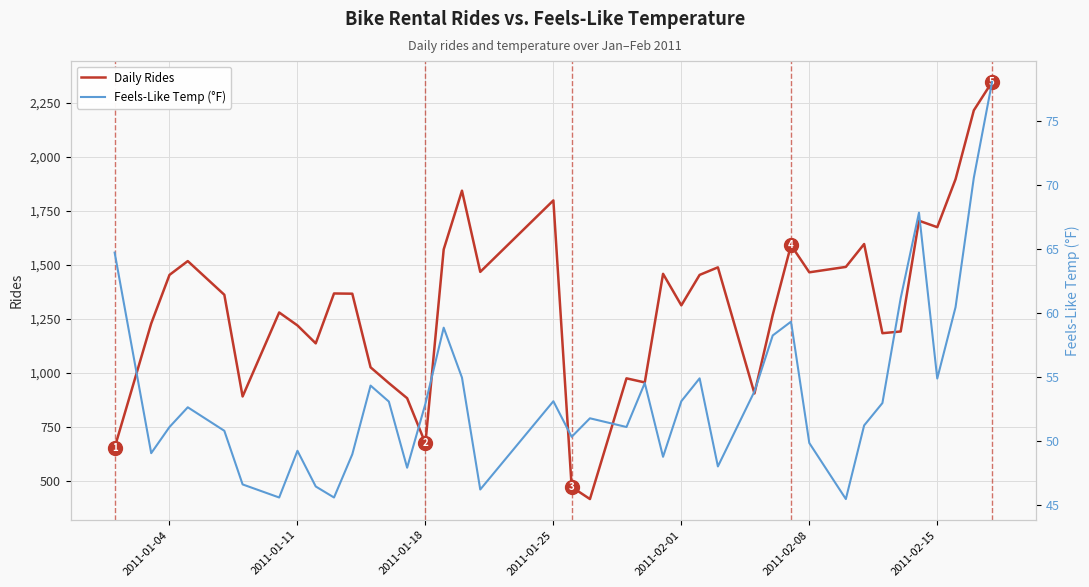

How many lines are shown in the chart?

2